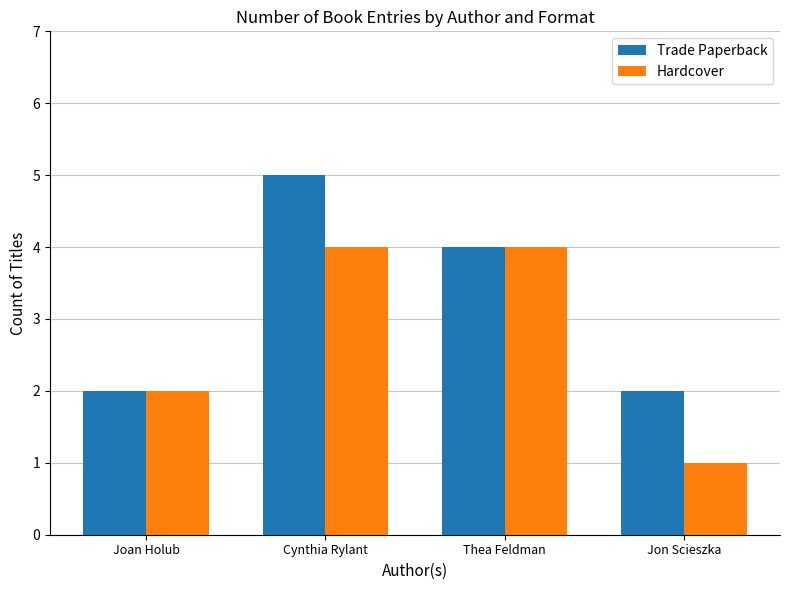

How many data points does each series have?

4